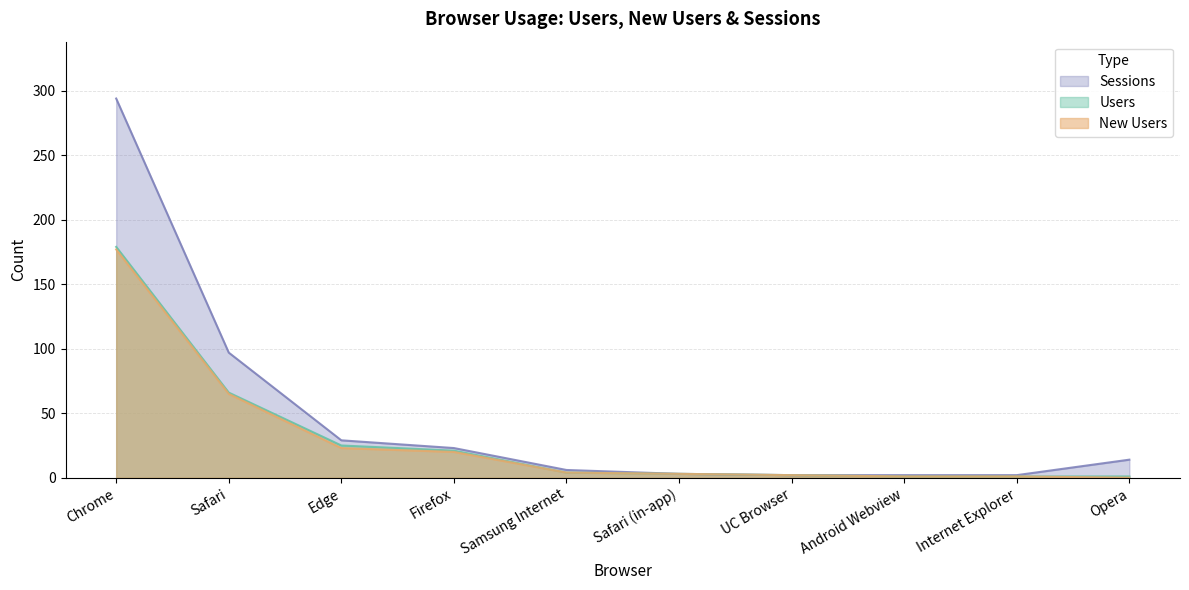

What are all the series names shown in the legend?

Sessions, Users, New Users